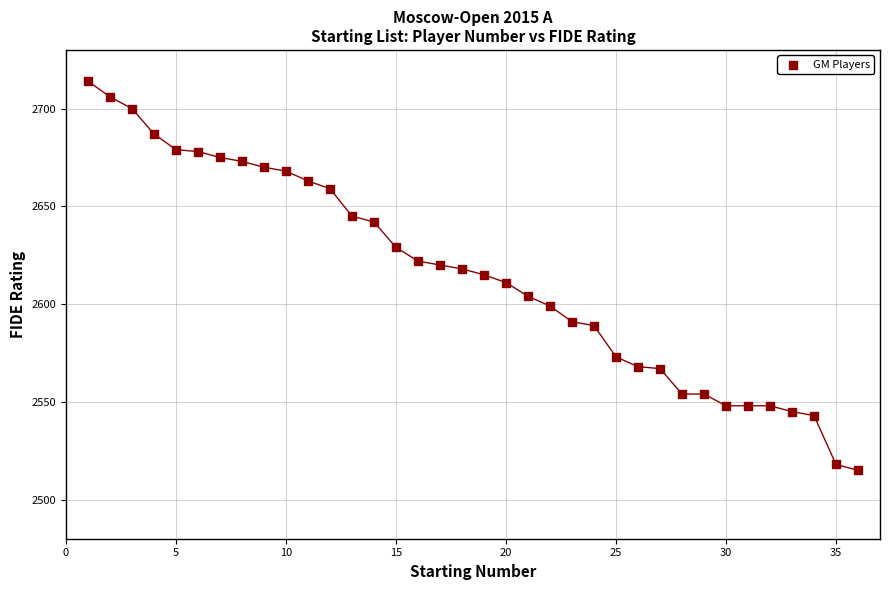

What is the range of Y values (max minus min)?

199